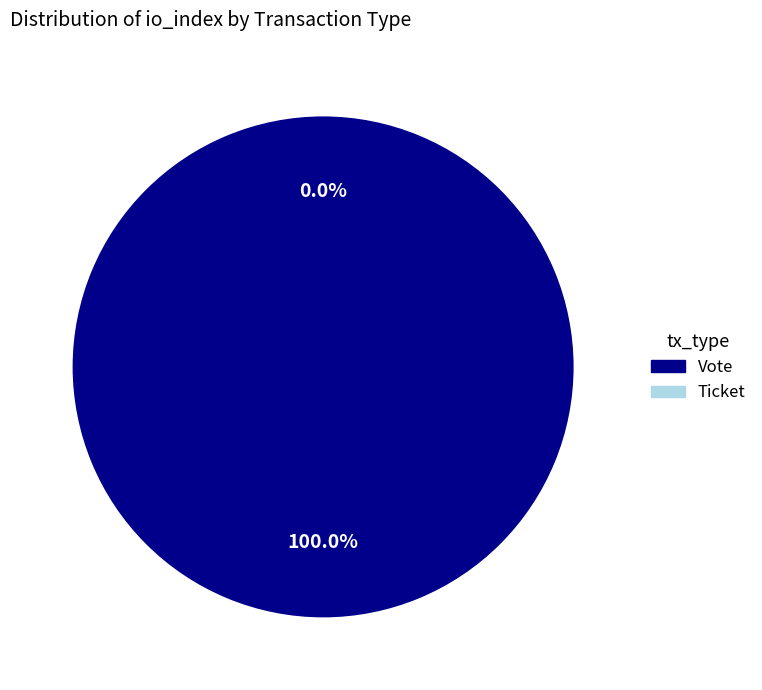

To the nearest percent, what is the difference between the Ticket (io_index=0) and Vote (io_index=1) slice percentages?

100%